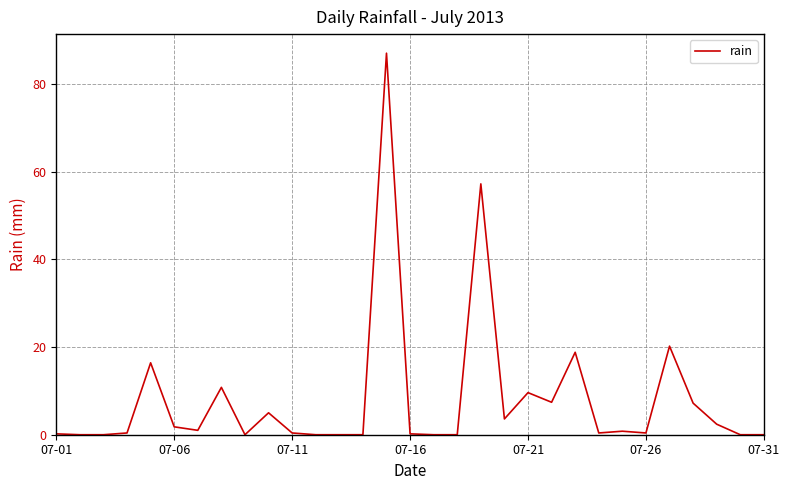

What is the maximum value shown in the chart?

87.0